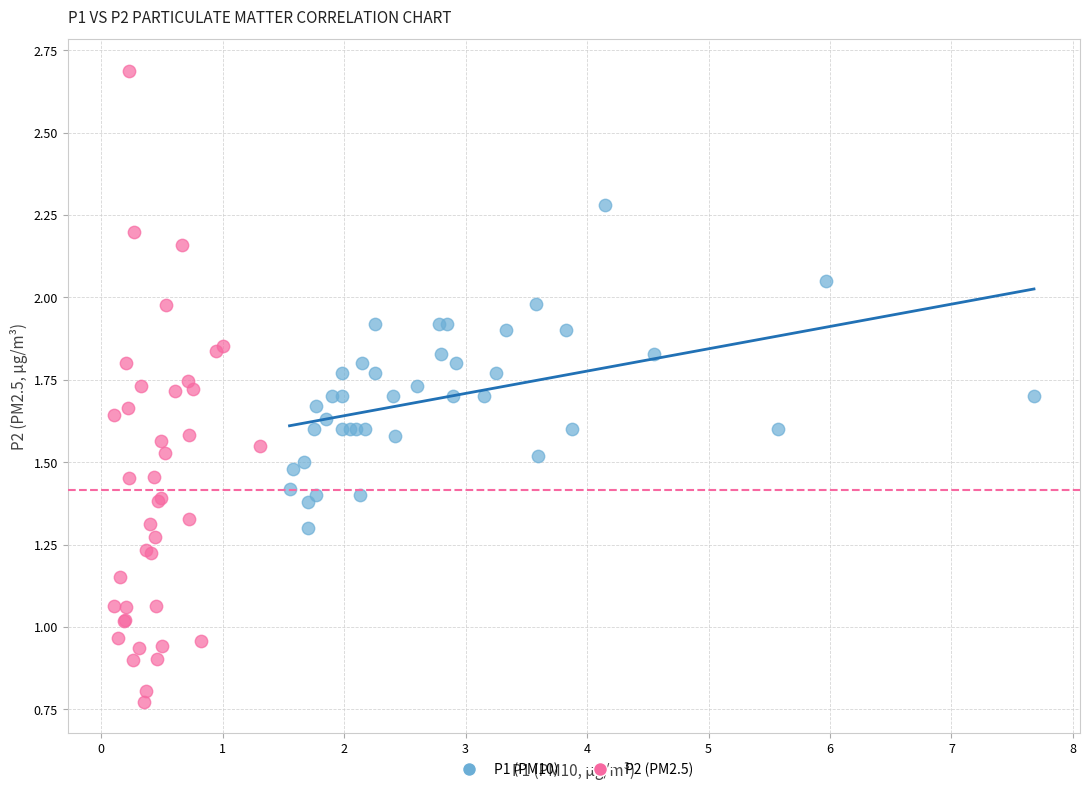

What are all the series names shown in the legend?

P1 (PM10), P2 (PM2.5)